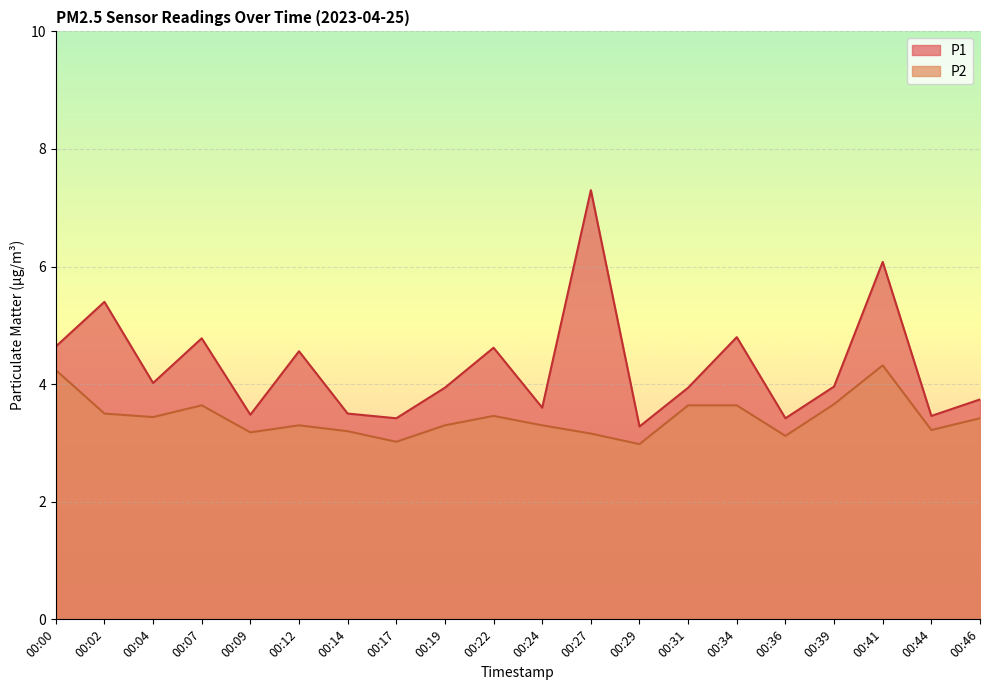

Rank the series by their maximum value, from lowest to highest.

P2, P1